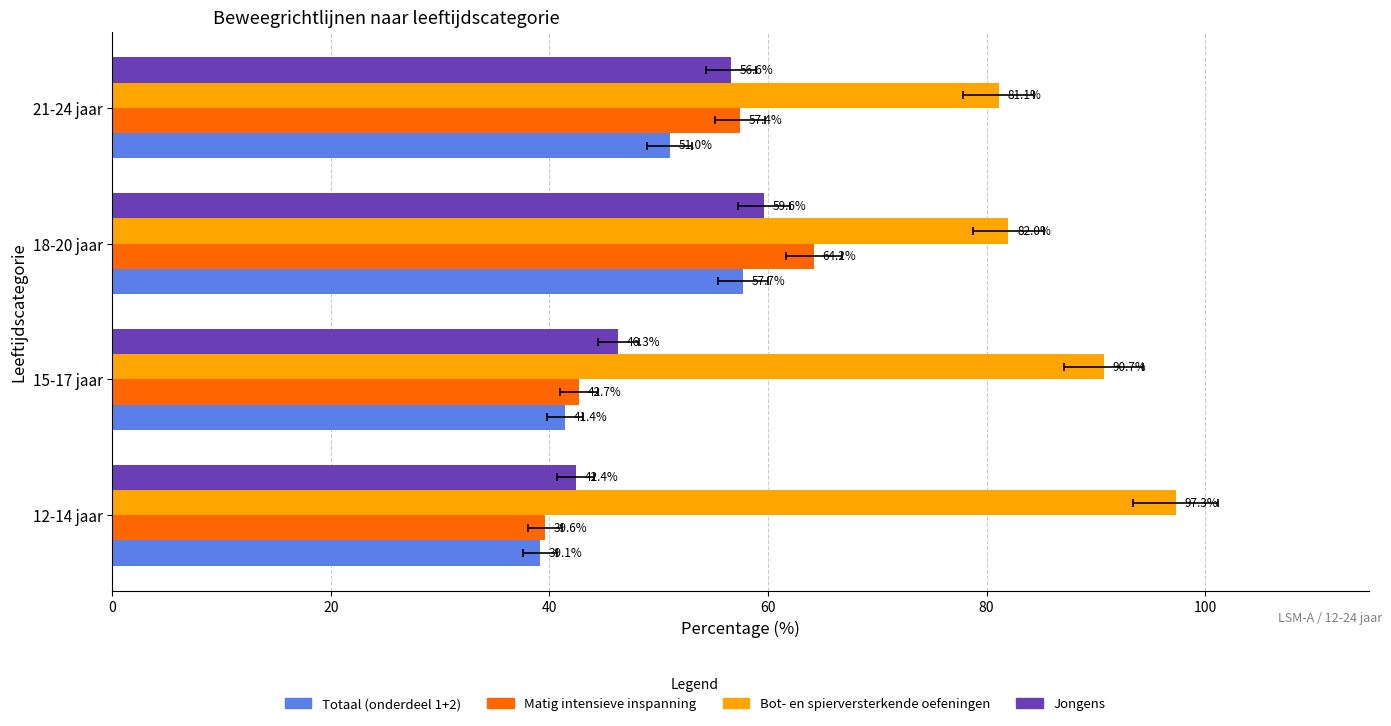

Reading left to right, extract all data points from this chart.

Totaal (onderdeel 1+2): 39.1	41.4	57.7	51.0
Matig intensieve inspanning: 39.6	42.7	64.2	57.4
Bot- en spierversterkende oefeningen: 97.3	90.7	82.0	81.1
Jongens: 42.4	46.3	59.6	56.6